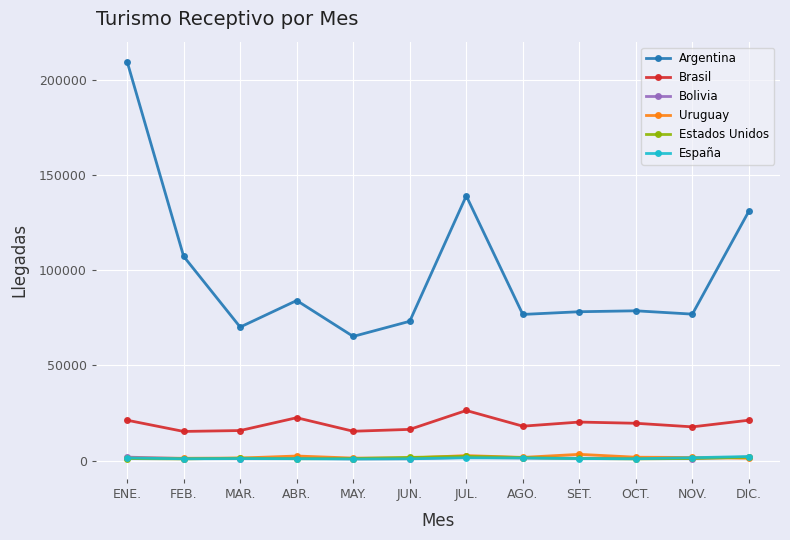

What is the maximum value for Argentina?

209441